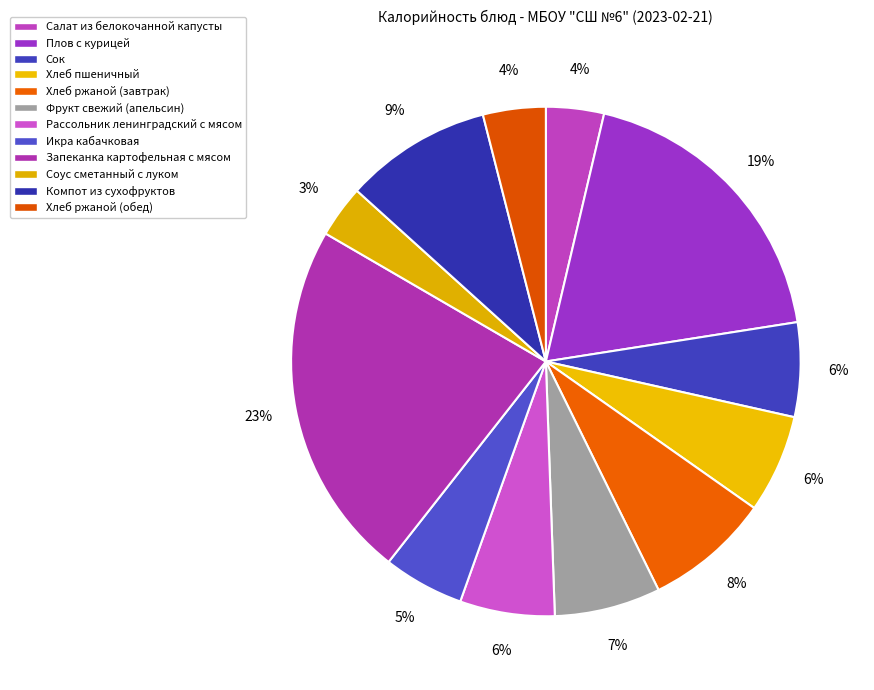

How many segments does this pie chart have?

12